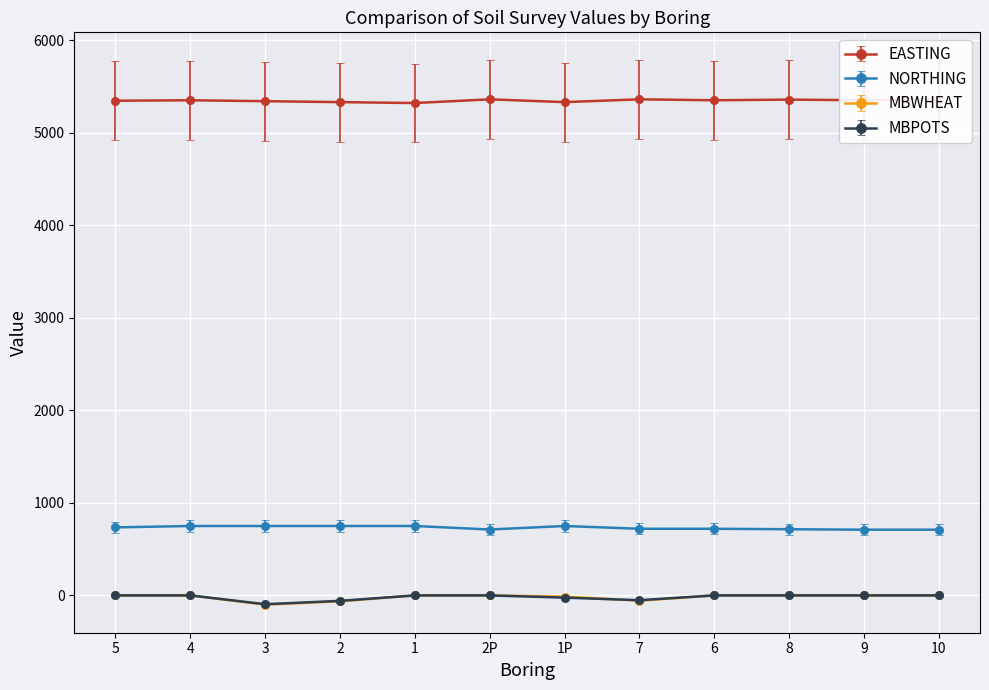

At how many categories does at least one series exceed 4059?

12